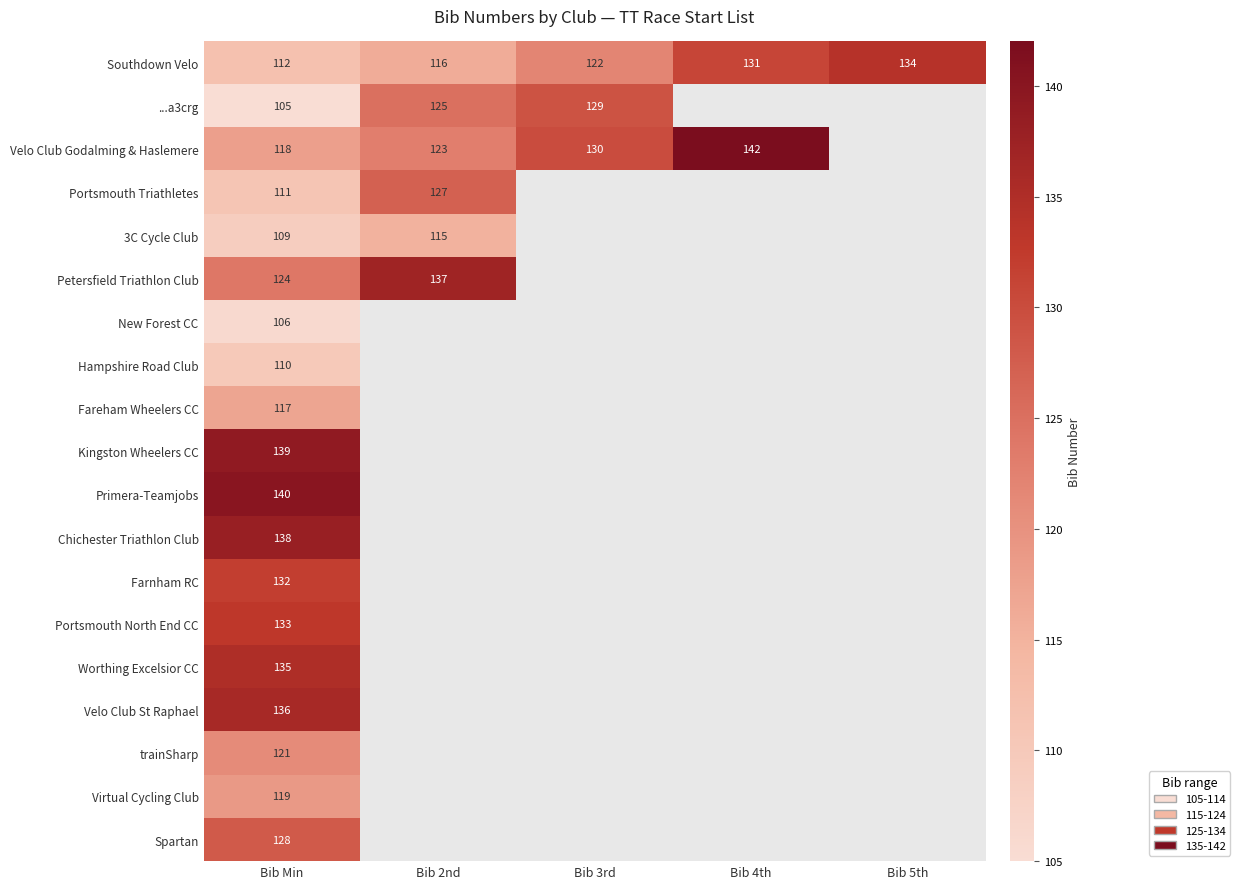

What is the spread (max minus min) of values at Bib Min?

35